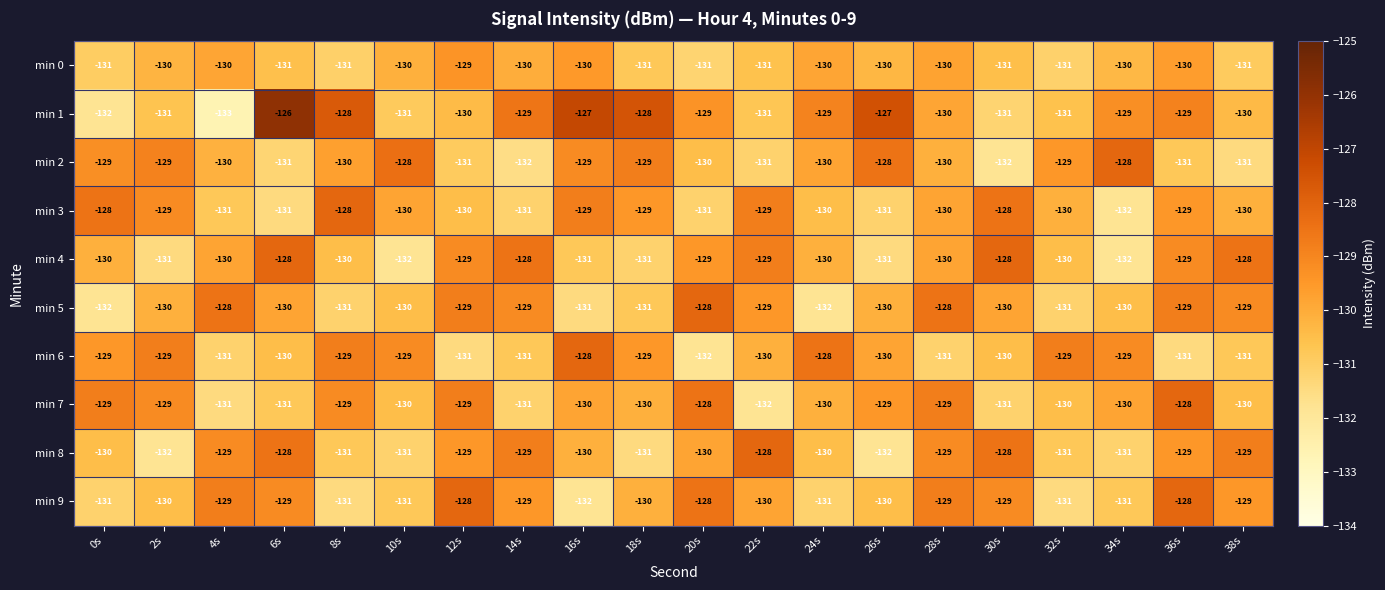

True or false: min 7 has a value of -131 at 6s.

True